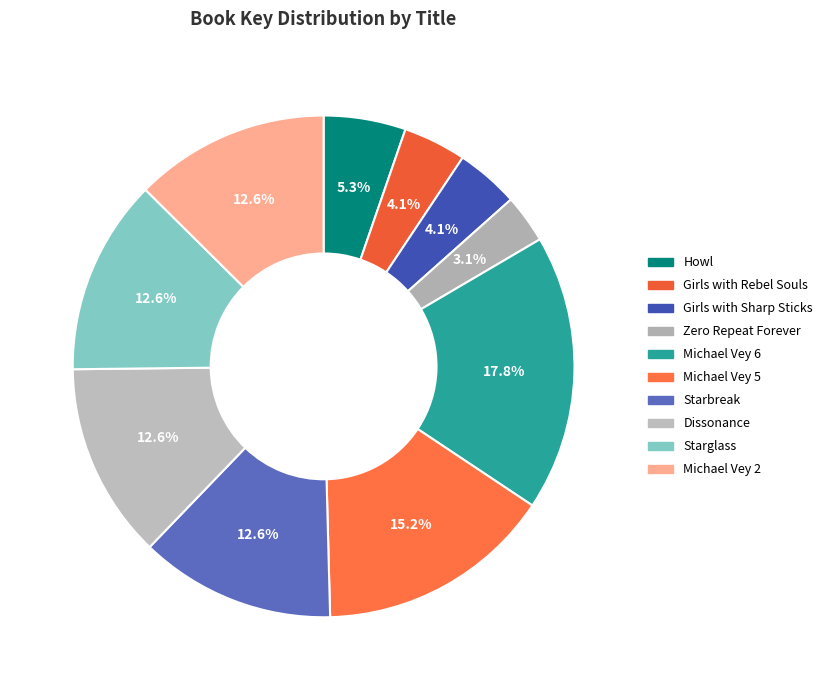

Which has a higher value, Starbreak or Michael Vey 2?

Starbreak